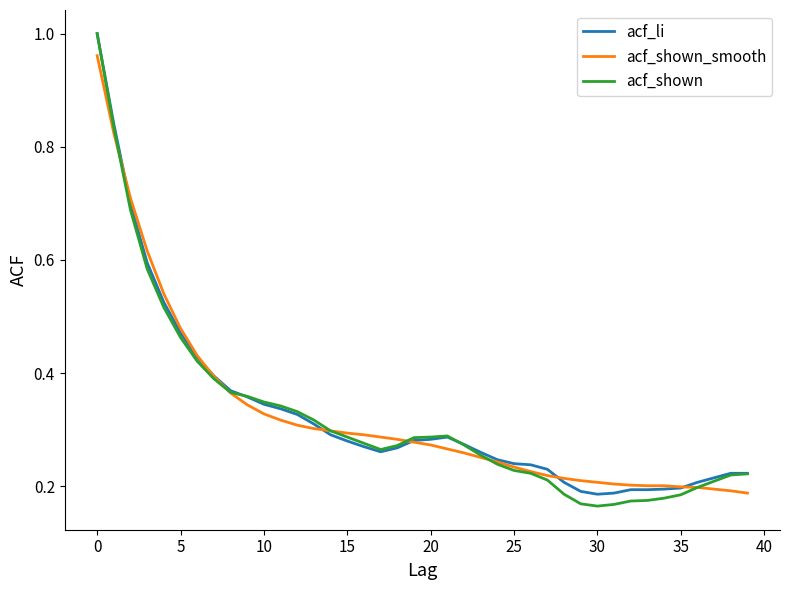

Which series has the widest spread of values?

acf_shown